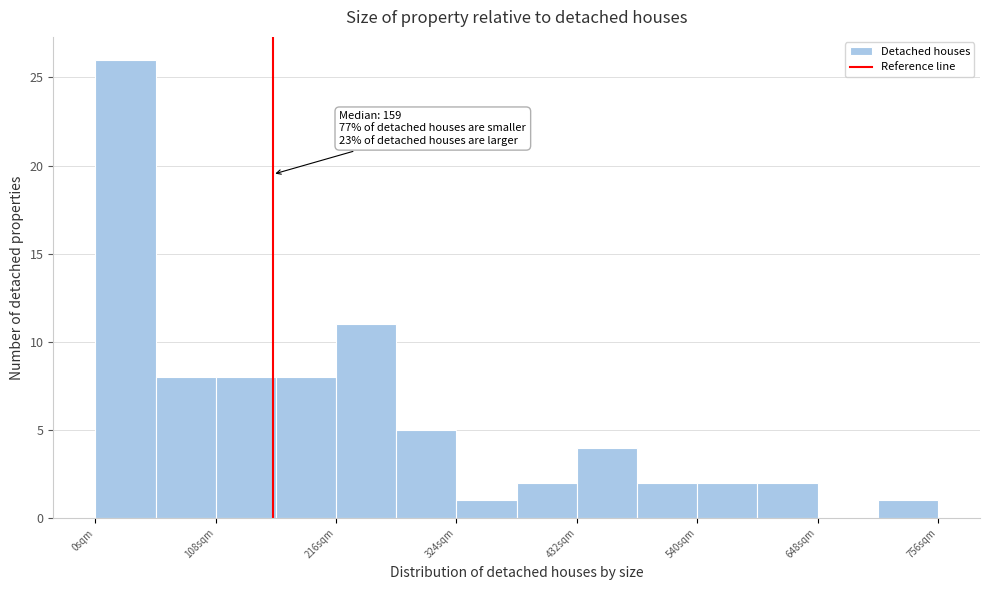

Around what value on the x-axis is the tallest bar? Give the approximate position of its centre, as read against the axis.

20